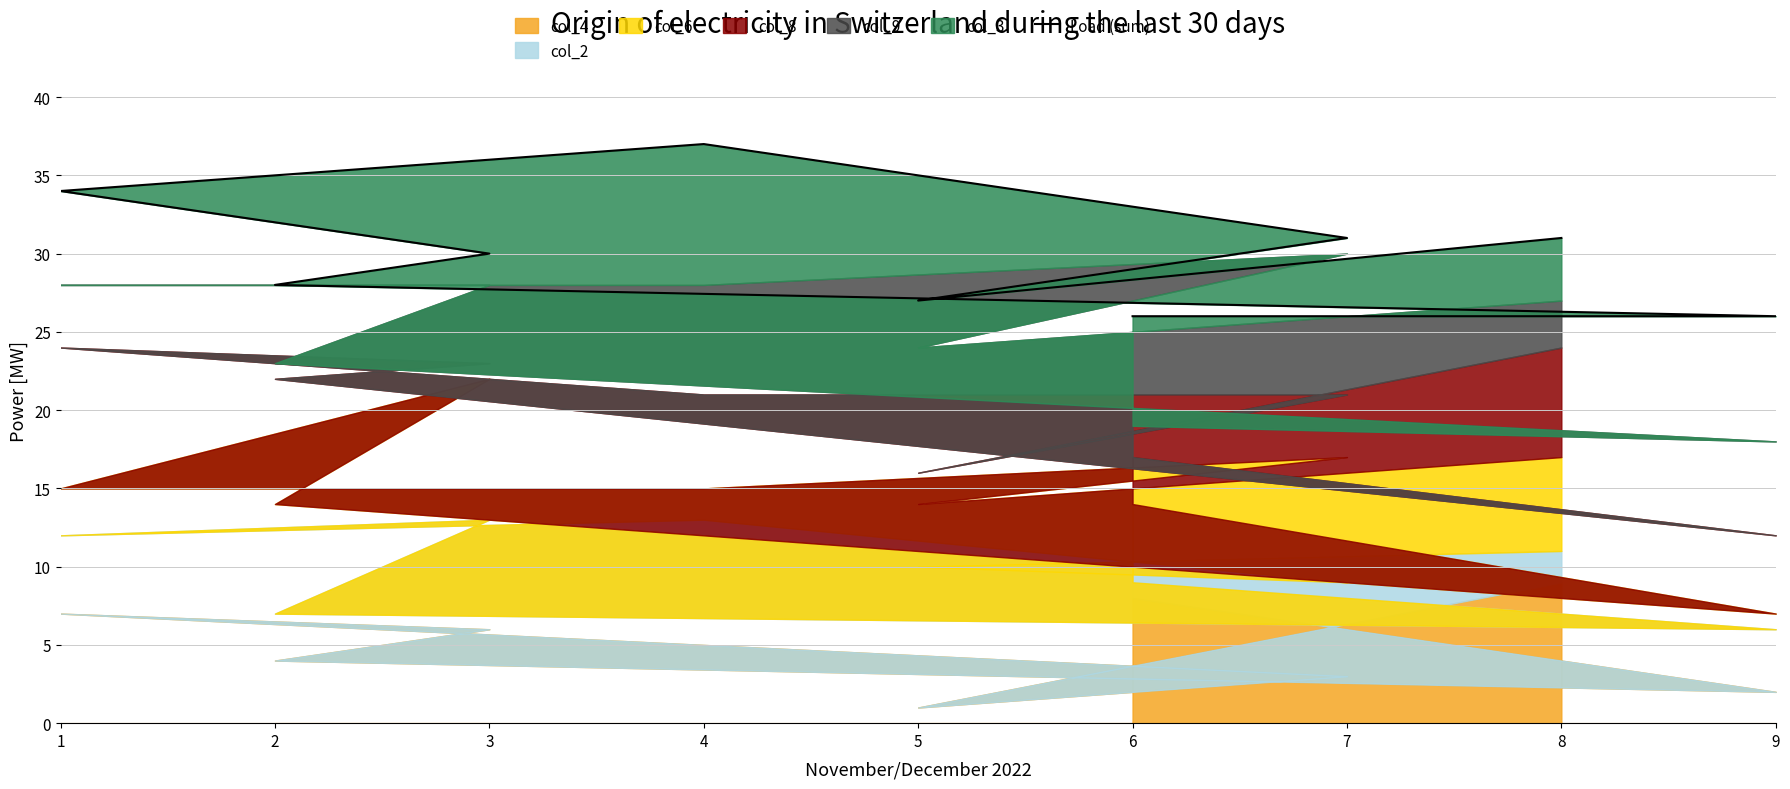

How many values are below 30?

4